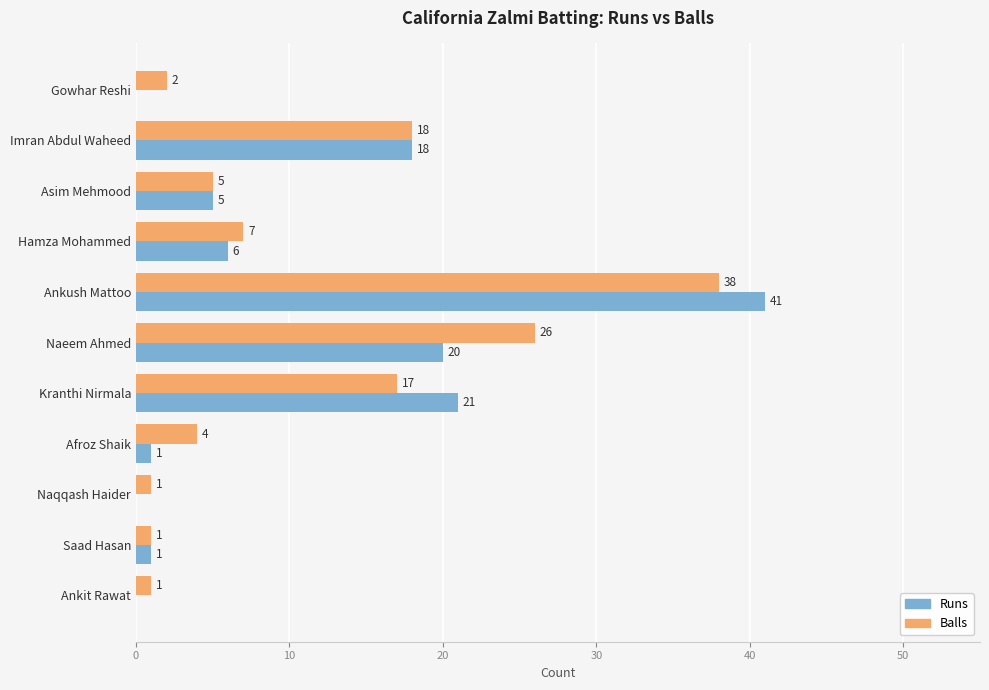

Between Afroz Shaik and Naqqash Haider, which series saw the biggest shift?

Balls